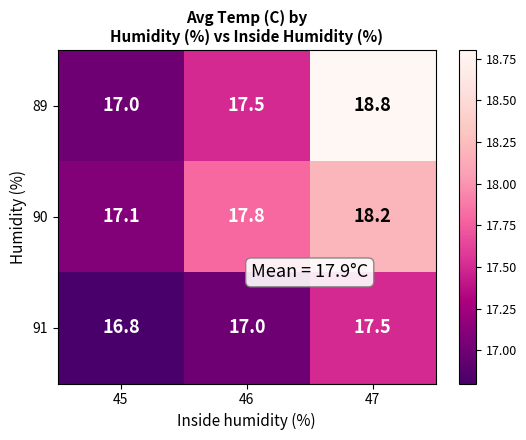

Reading left to right, list all the values displayed in this chart.

89: 17.0	17.5	18.8
90: 17.1	17.8	18.2
91: 16.8	17.0	17.5